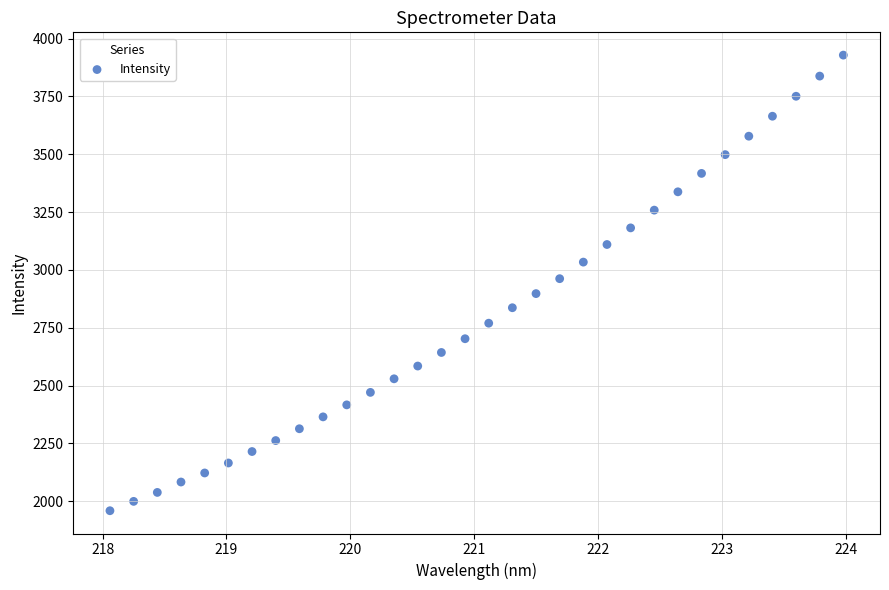

What is the range of X values (max minus min)?

5.9